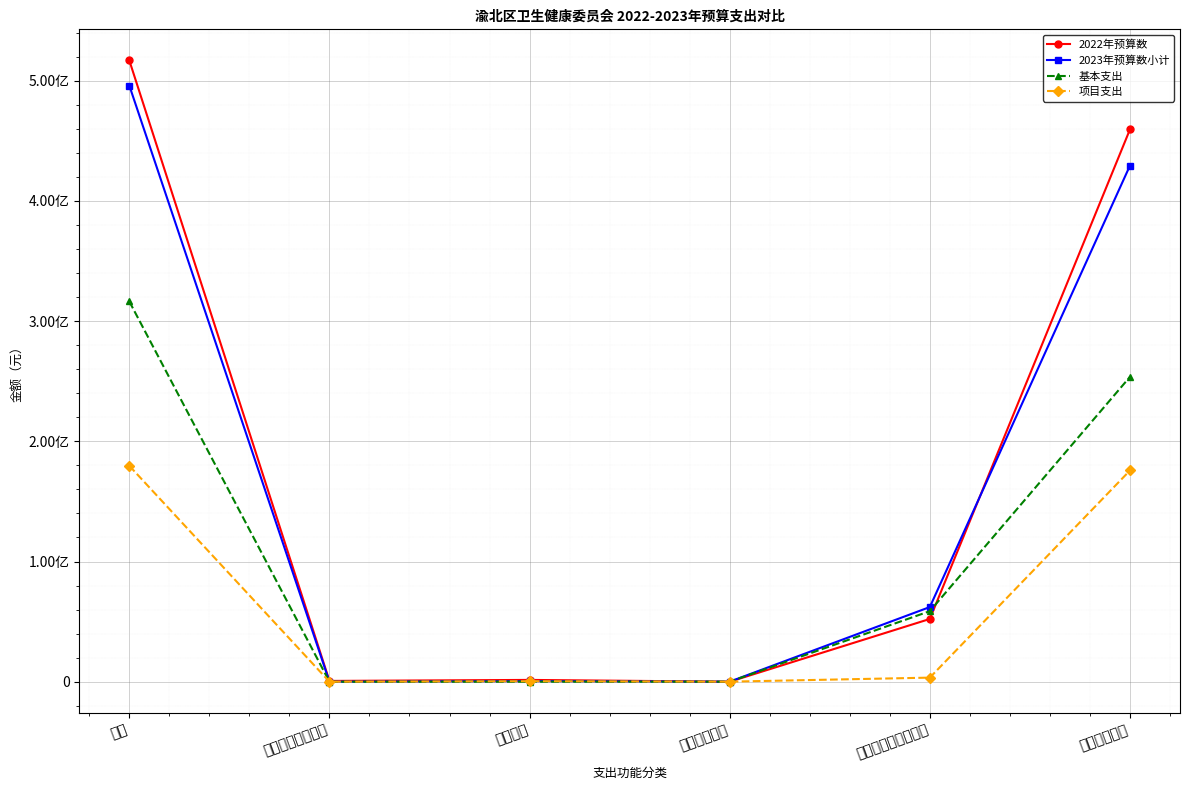

How many lines are shown in the chart?

4